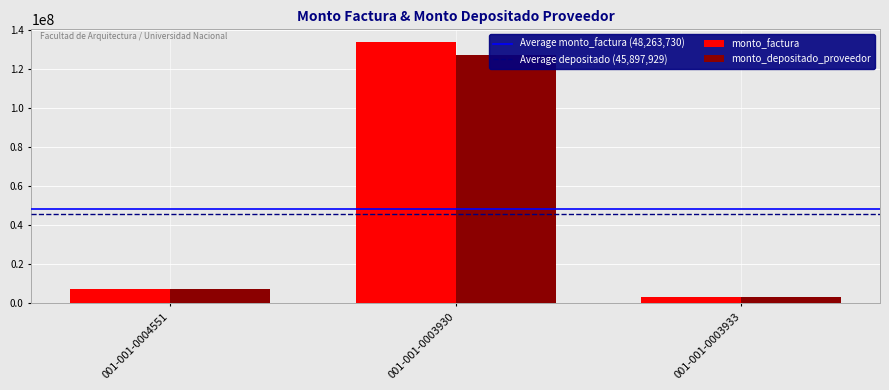

Is it true that monto_depositado_proveedor equals 7194178 at 001-001-0004551?

True